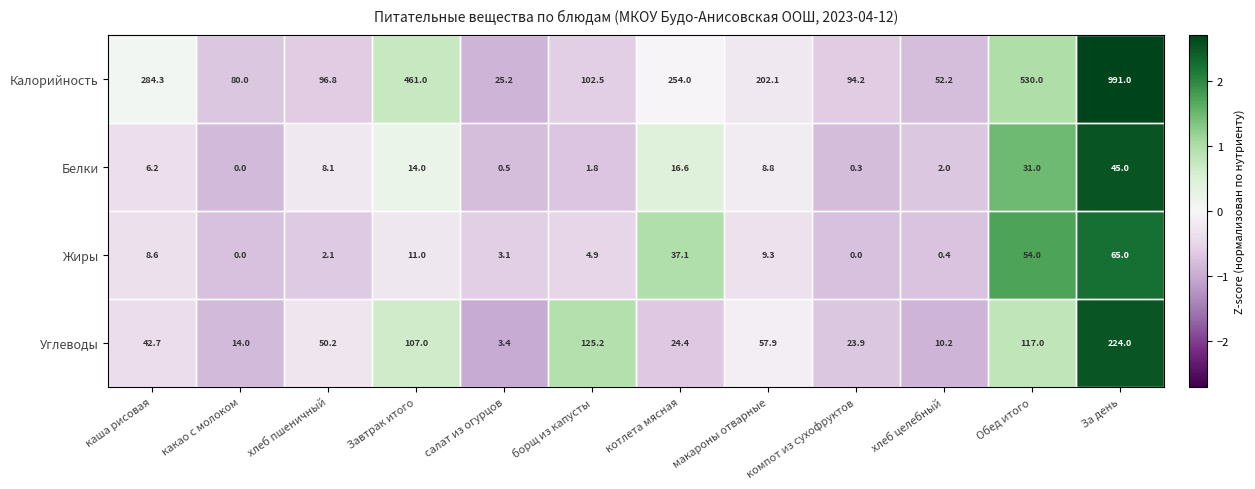

What is the greatest value displayed?

991.0